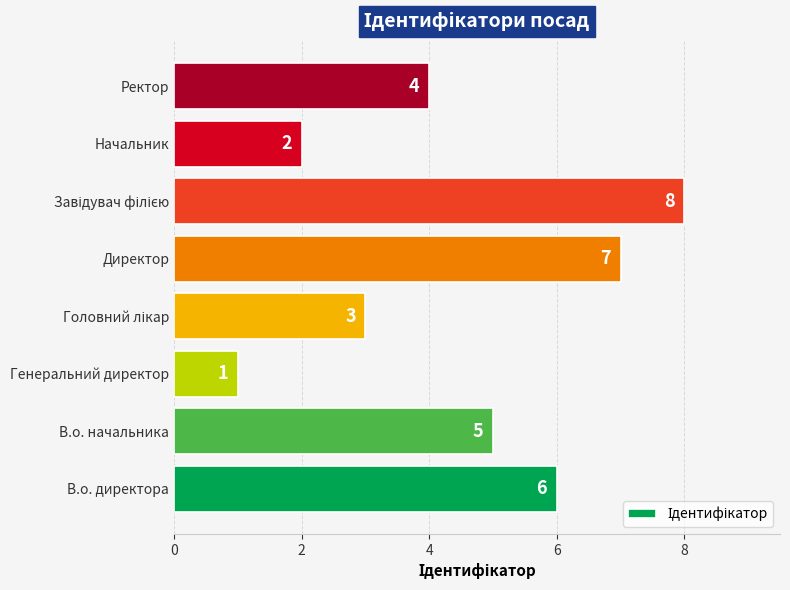

What is the sum of all values?

36